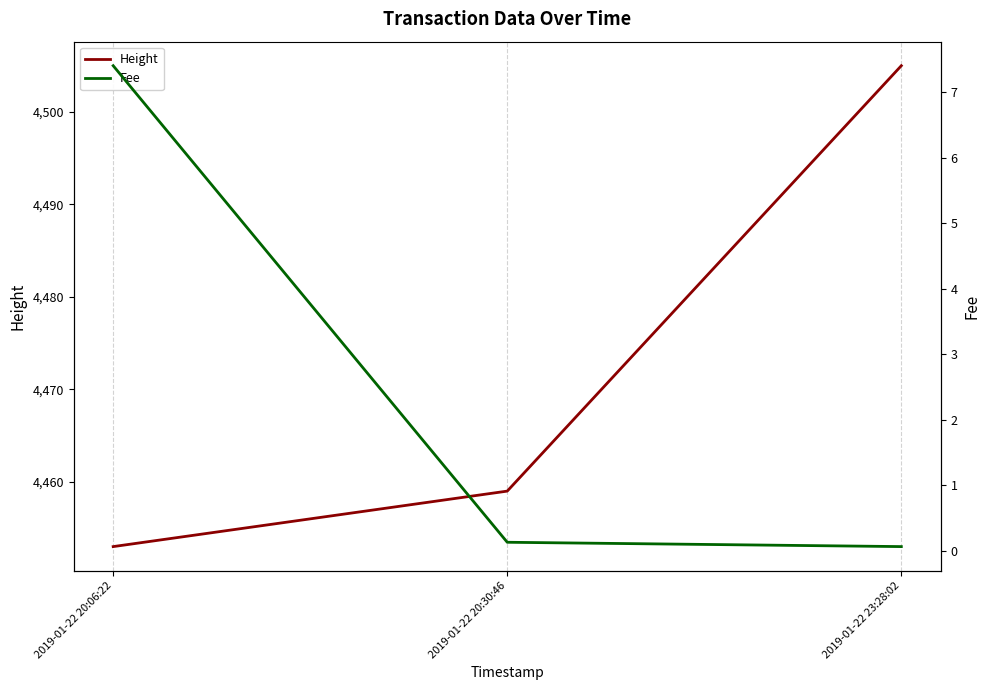

What position from the left is 2019-01-22 23:28:02?

3